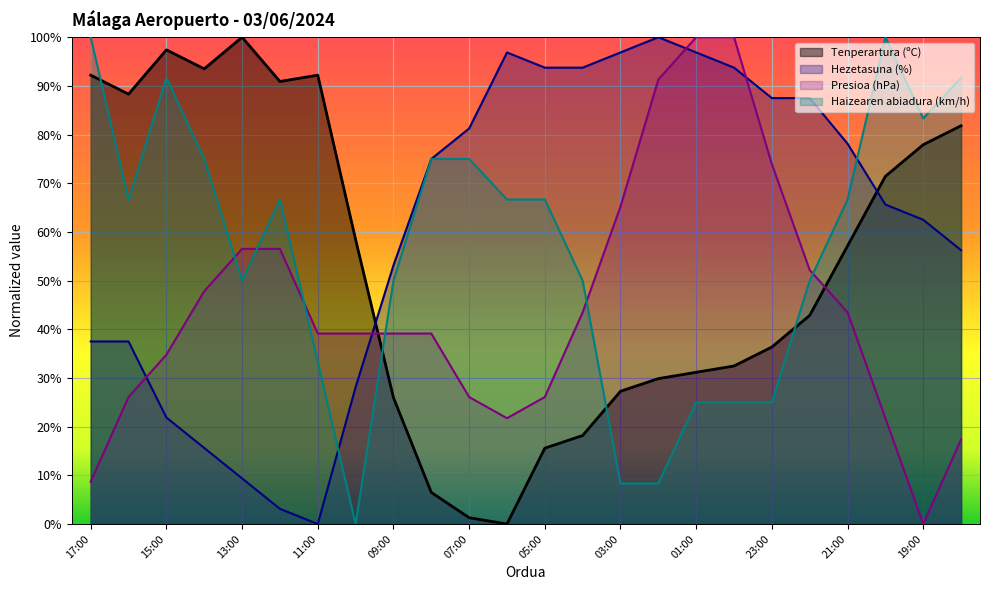

How many data points in Tenperartura (ºC) are less than 57?

12